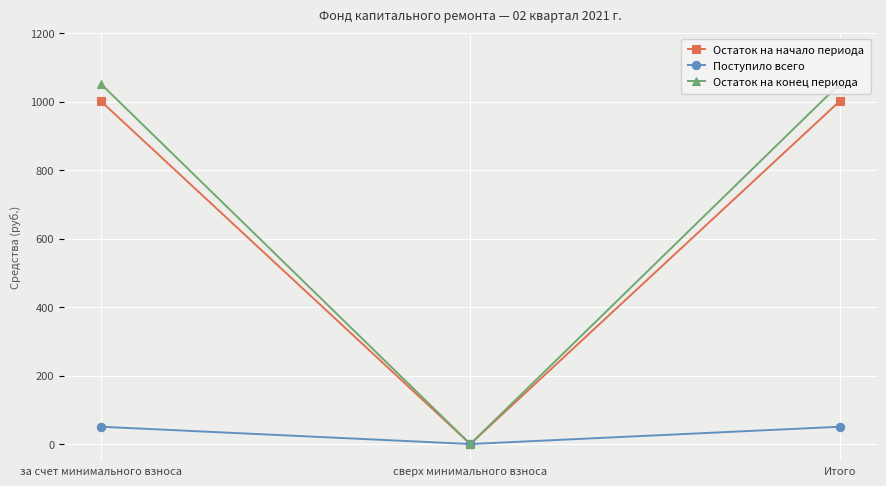

Count the number of categories in the chart.

3